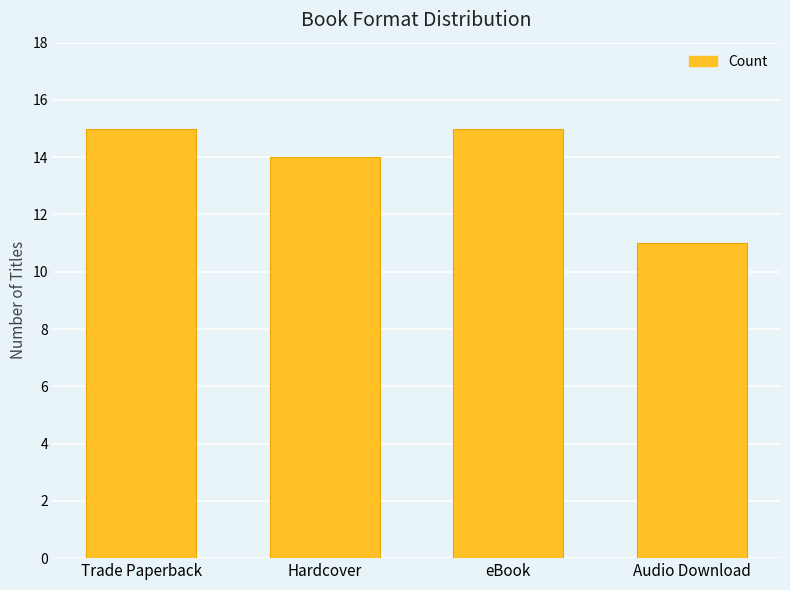

Approximately how many times larger is the value at eBook compared to Audio Download?

1.4